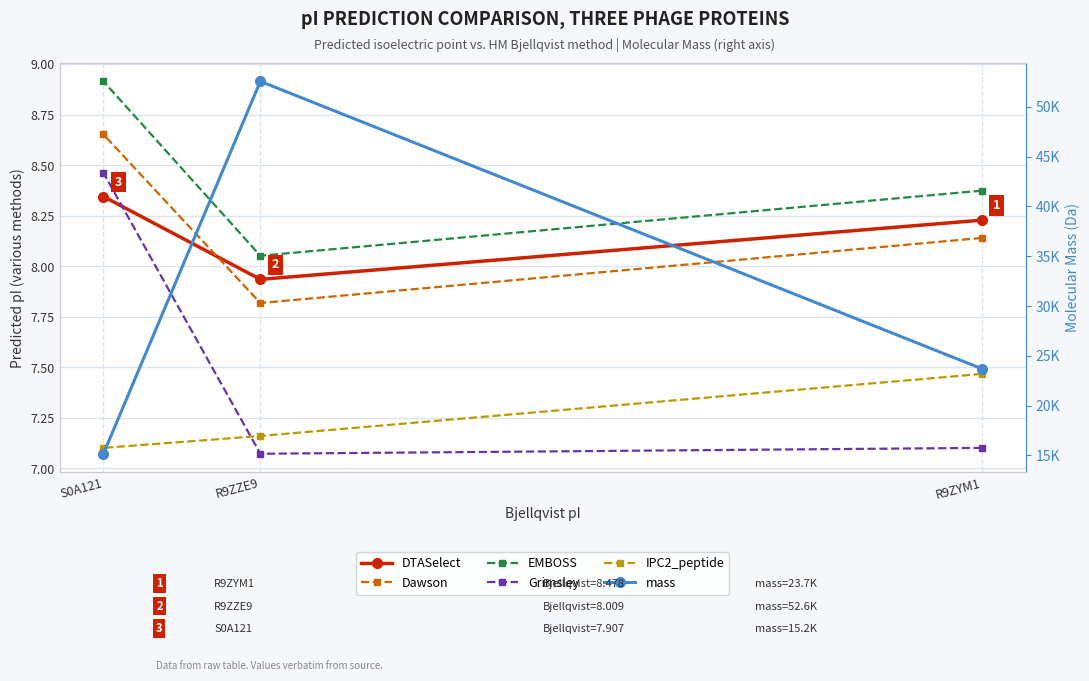

Rank the series at R9ZYM1 from lowest to highest value.

Grimsley, IPC2_peptide, Dawson, DTASelect, EMBOSS, mass